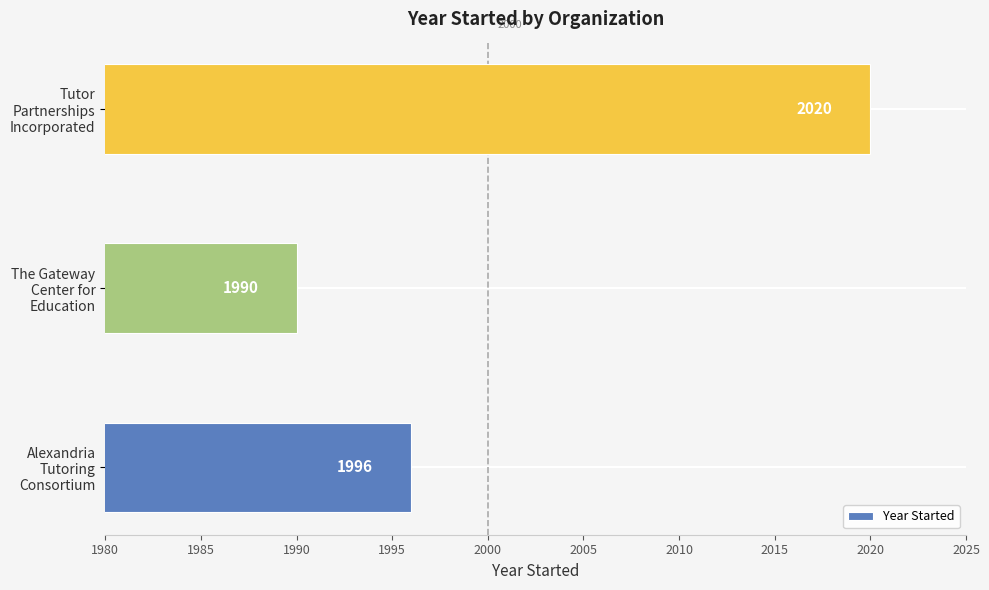

Reading top to bottom, transcribe all the data shown in this chart.

2020	1990	1996